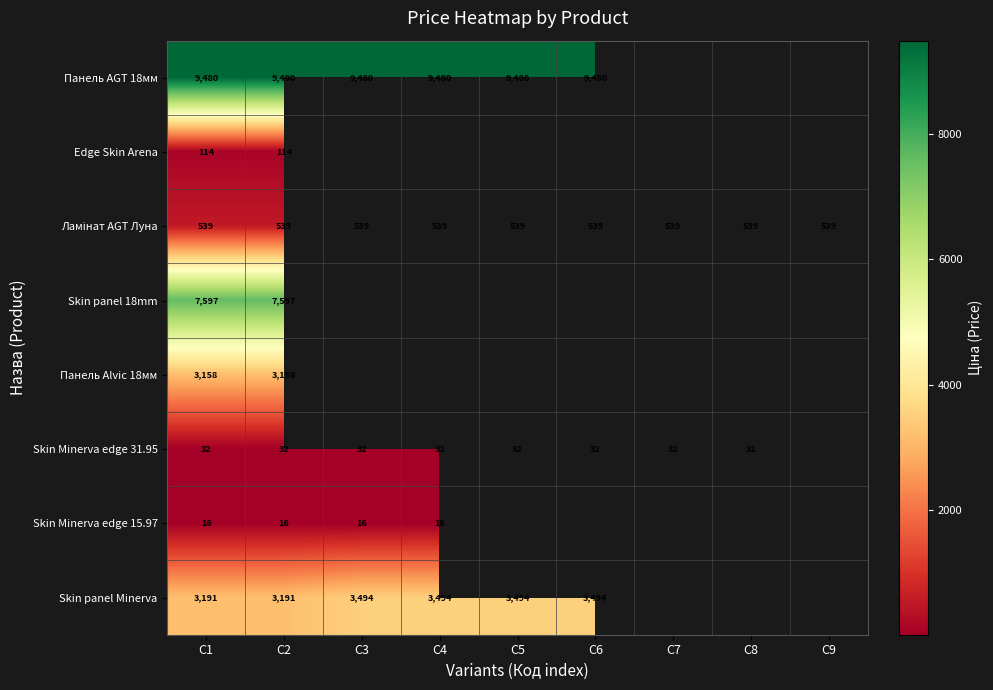

What value does the Skin Minerva edge 31.95 series have at C4?

31.9